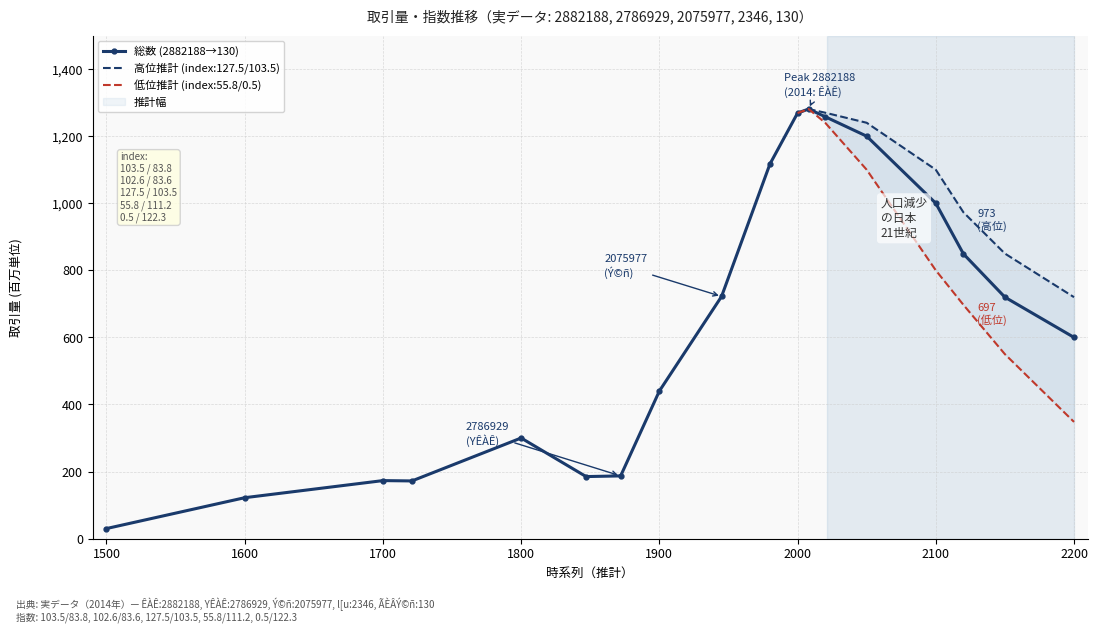

Reading right to left, transcribe all the data shown in this chart.

600	720	849	1000	1200	1258	1281	1269	1117	722	440	187	185	300	172	173	122	30